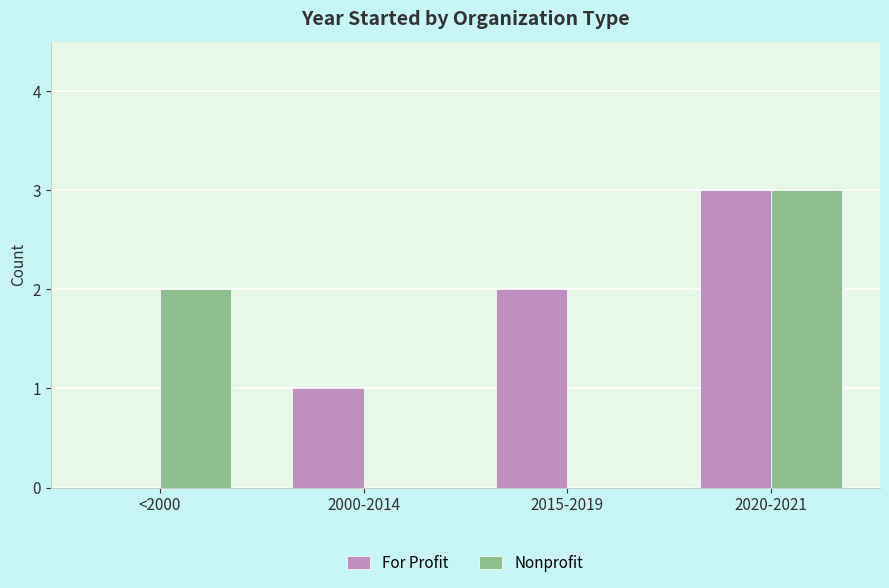

Does the chart contain stacked bars?

No